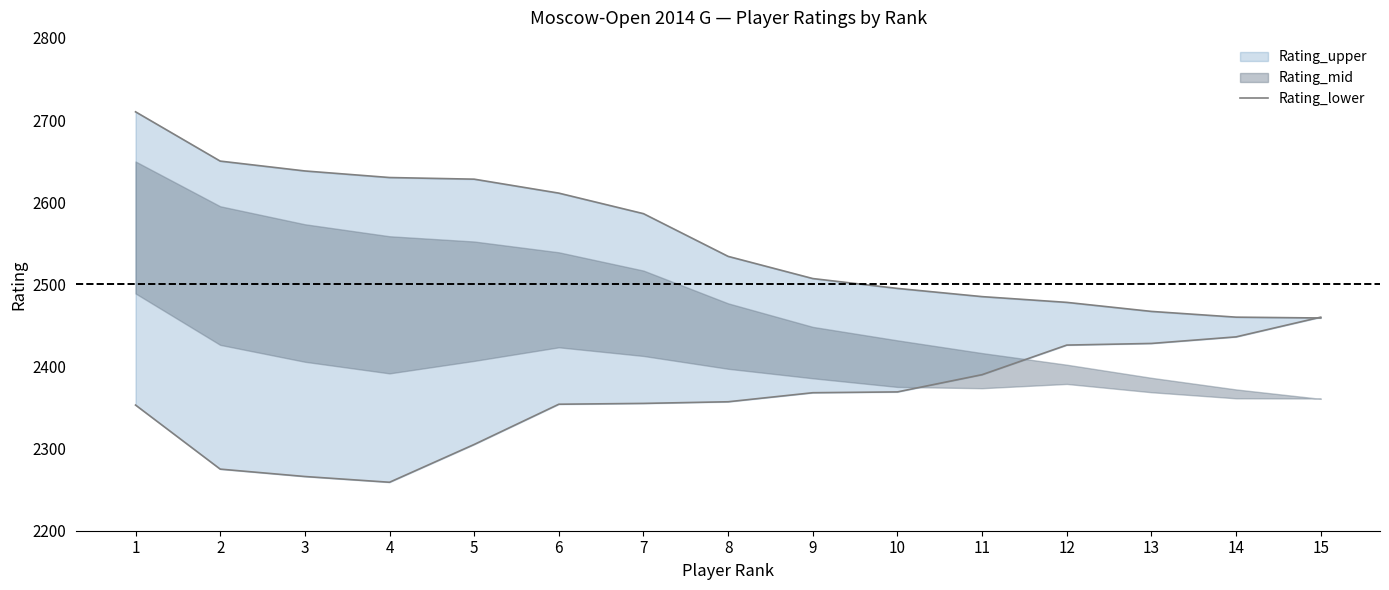

Where does the data first go above 2534?

1